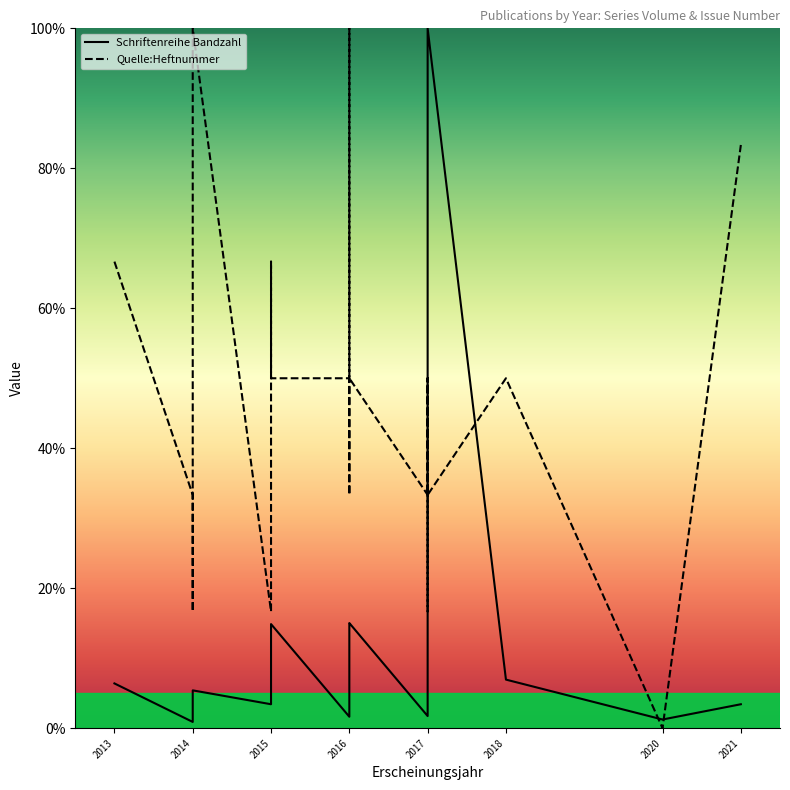

Is it true that Schriftenreihe Bandzahl equals 2.4 at 2017?

False